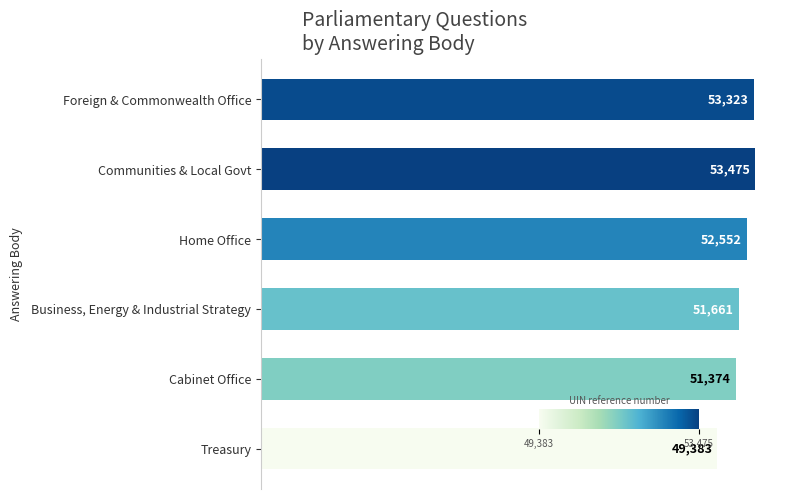

What is the sum of all values?

311768